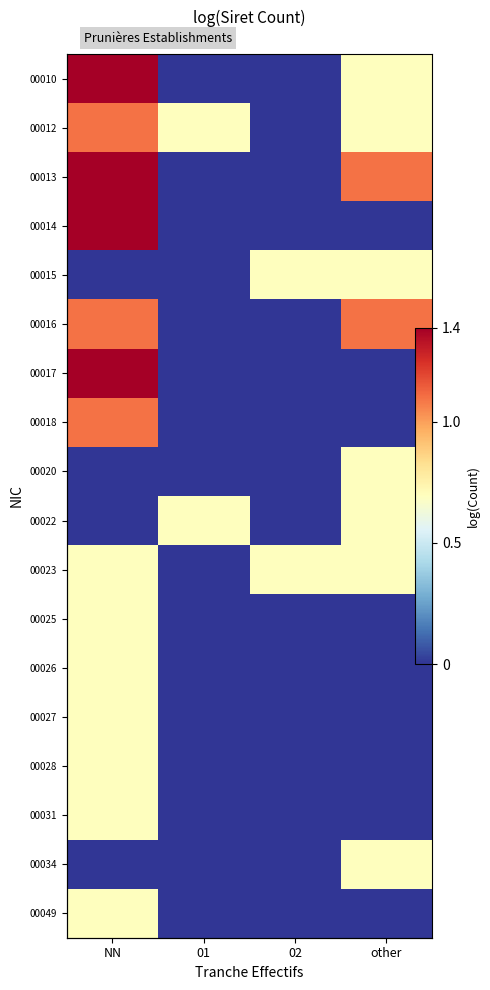

What is the difference between the highest and lowest values at NN?

1.4